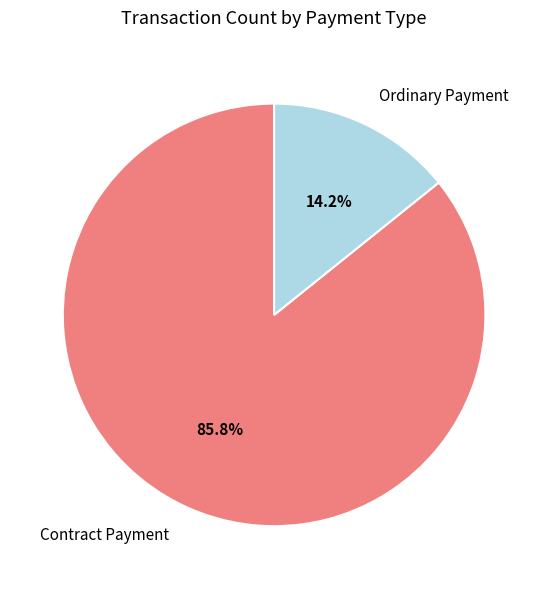

What is the largest slice in the pie chart?

Contract Payment